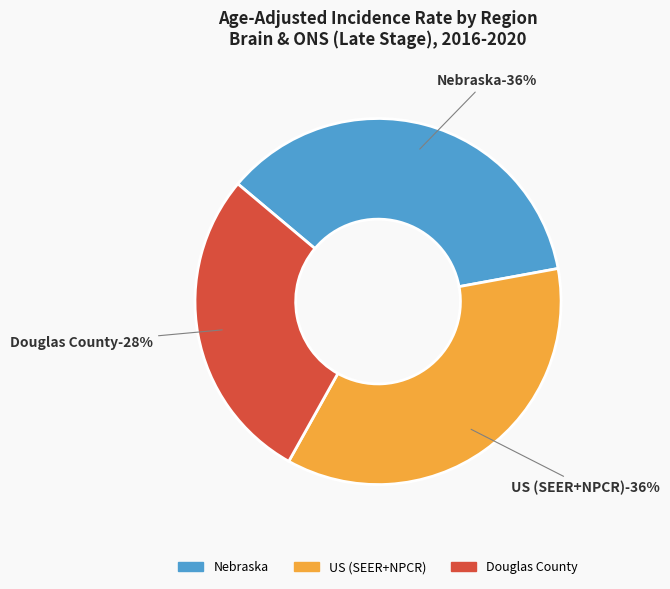

To the nearest percent, what percentage of the pie is Douglas County?

28%